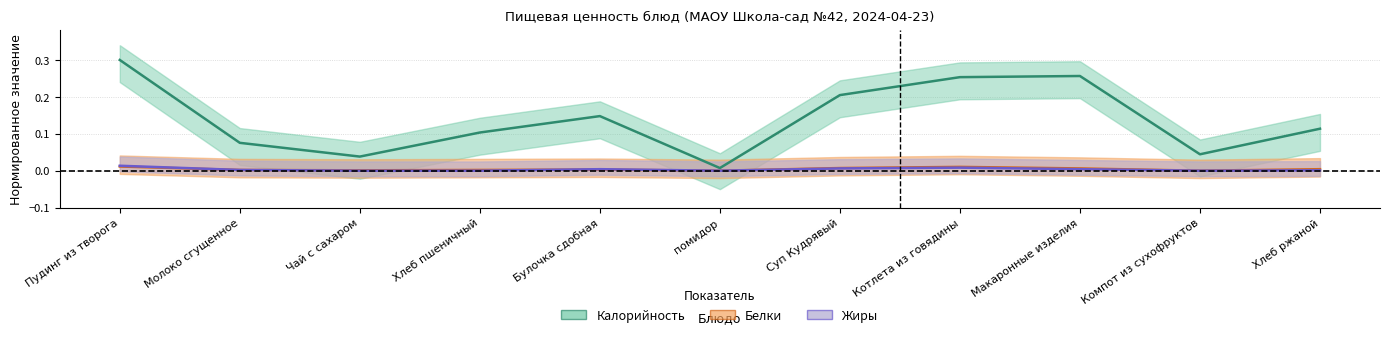

Between Суп Кудрявый and Хлеб ржаной, which is larger?

Суп Кудрявый